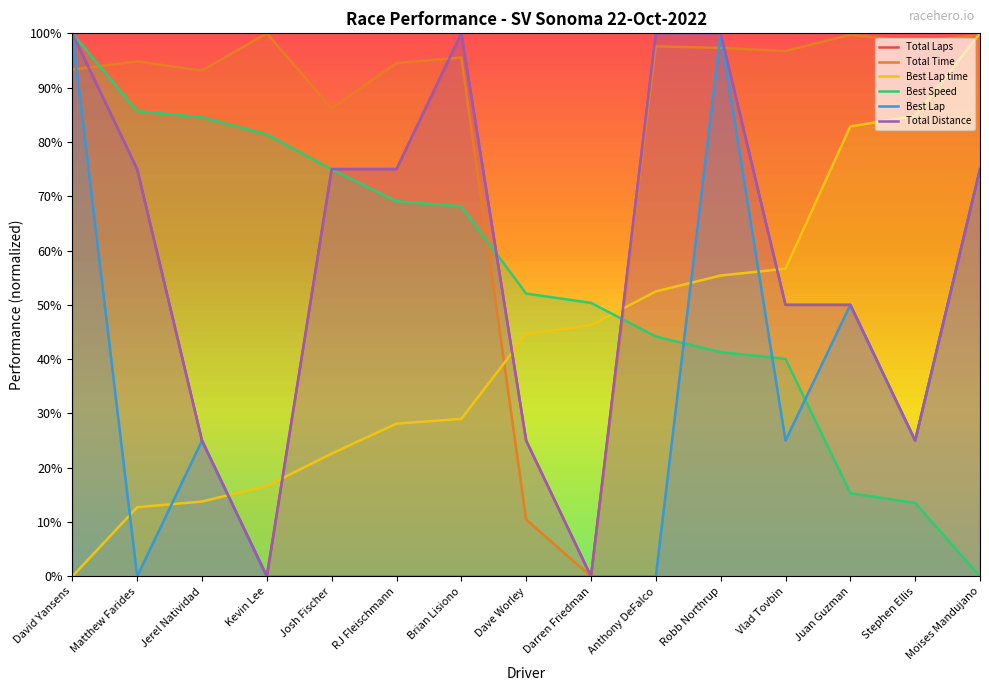

True or false: Best Speed and Total Laps intersect in this chart.

True